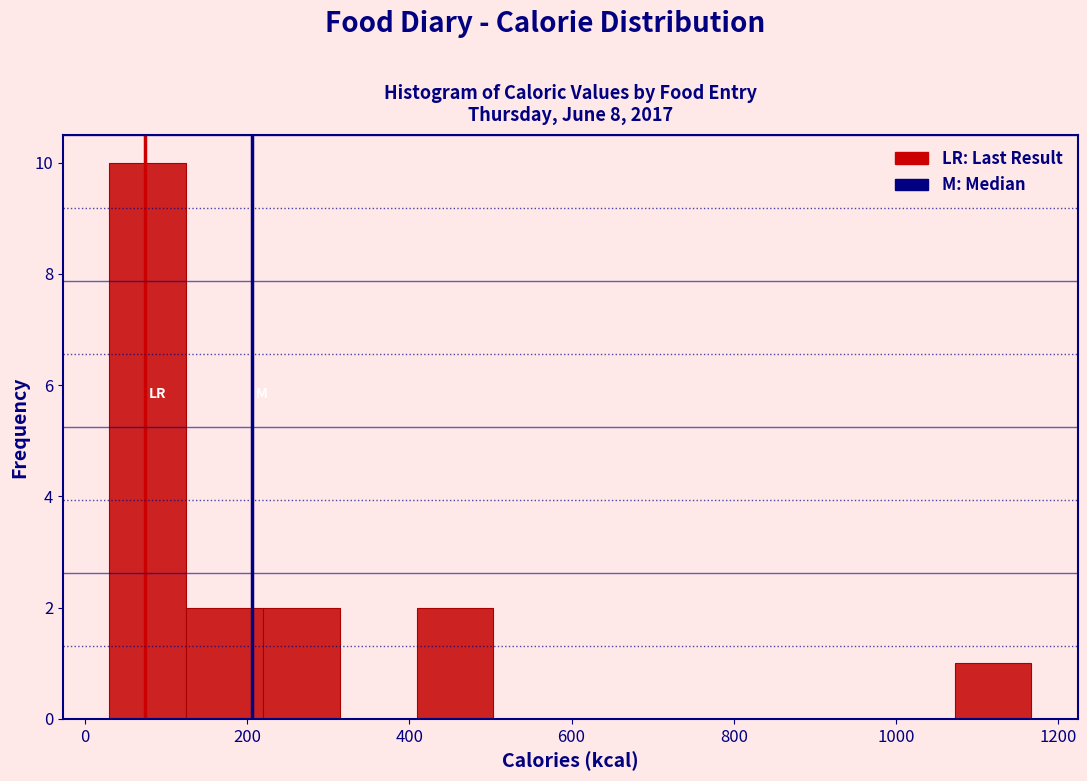

Which range on the x-axis has the tallest bar?

40 to 120